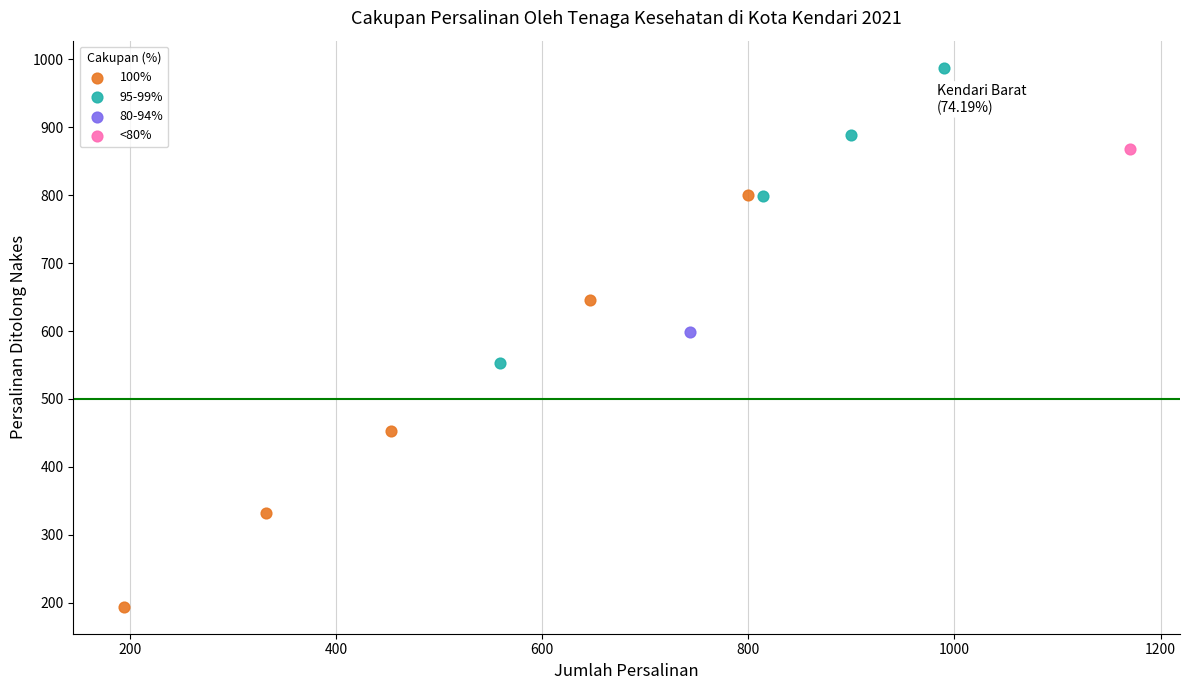

What are all the series names shown in the legend?

100%, 95-99%, 80-94%, <80%